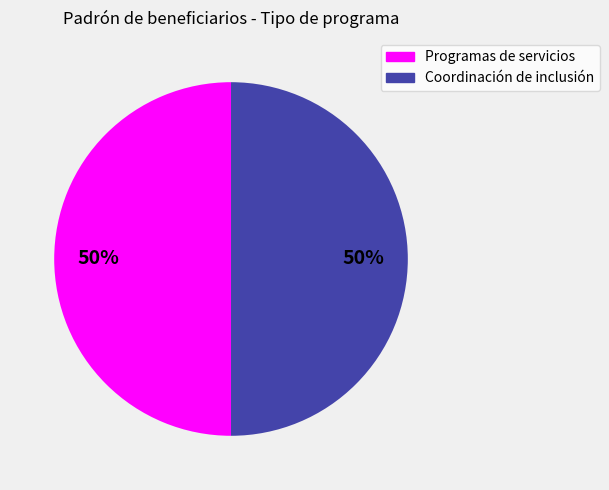

To the nearest percent, what is the average slice percentage?

50%